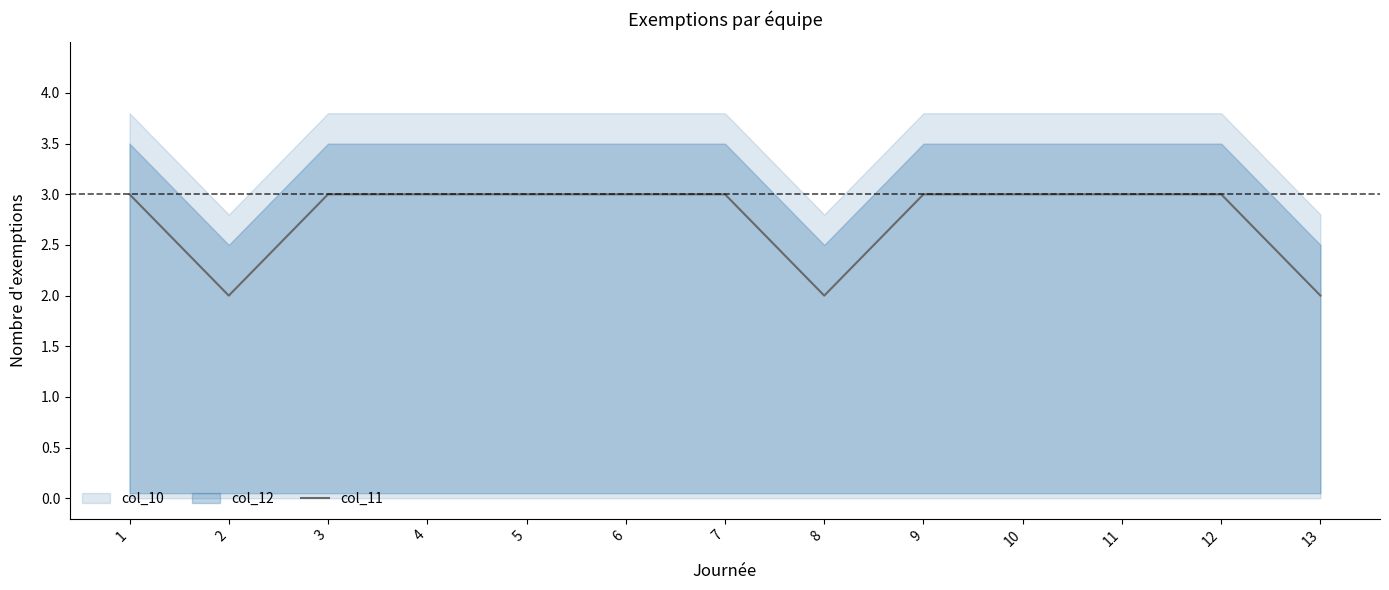

What is the difference between the maximum and minimum values?

1